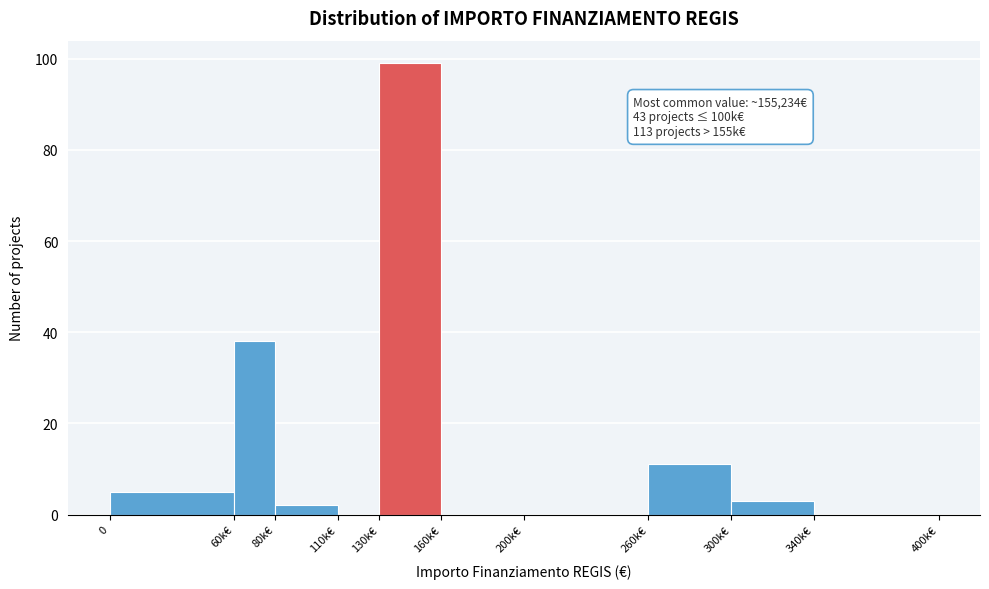

Reading left to right, extract all data points from this chart.

0=5	60k€=38	80k€=2	110k€=0	130k€=99	160k€=0	200k€=0	260k€=11	300k€=3	340k€=0